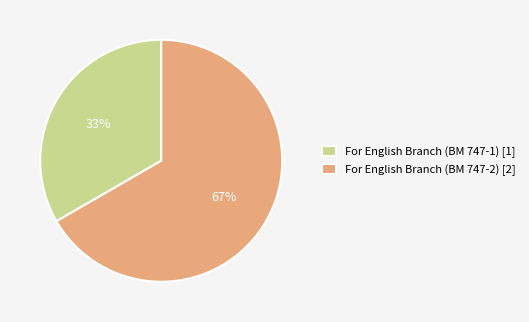

Between For English Branch (BM 747-1) and For English Branch (BM 747-2), which is larger?

For English Branch (BM 747-2)